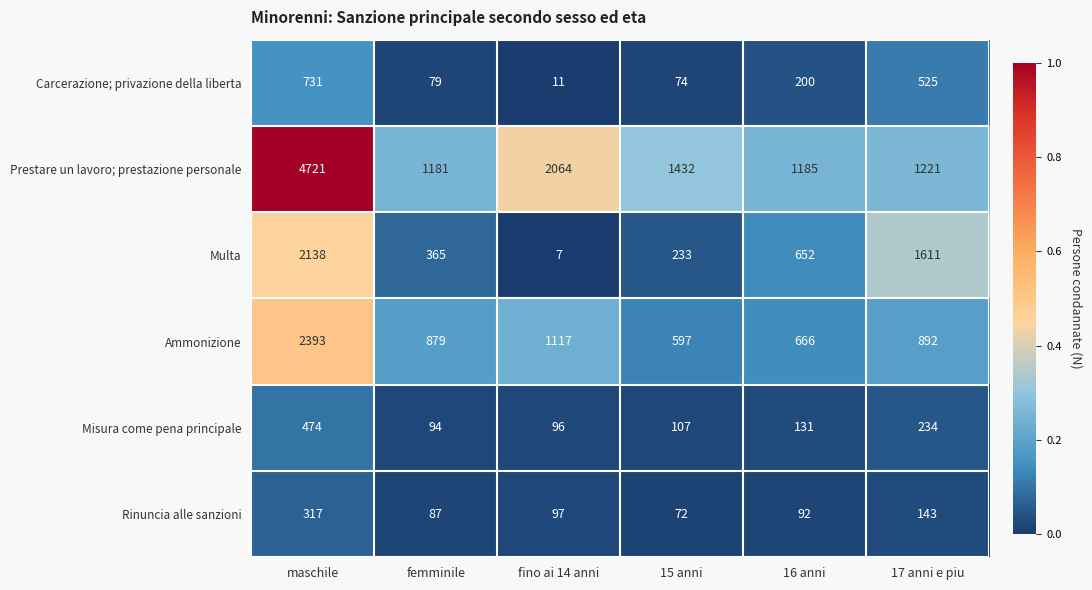

What is the difference between the highest and lowest values at maschile?

4404